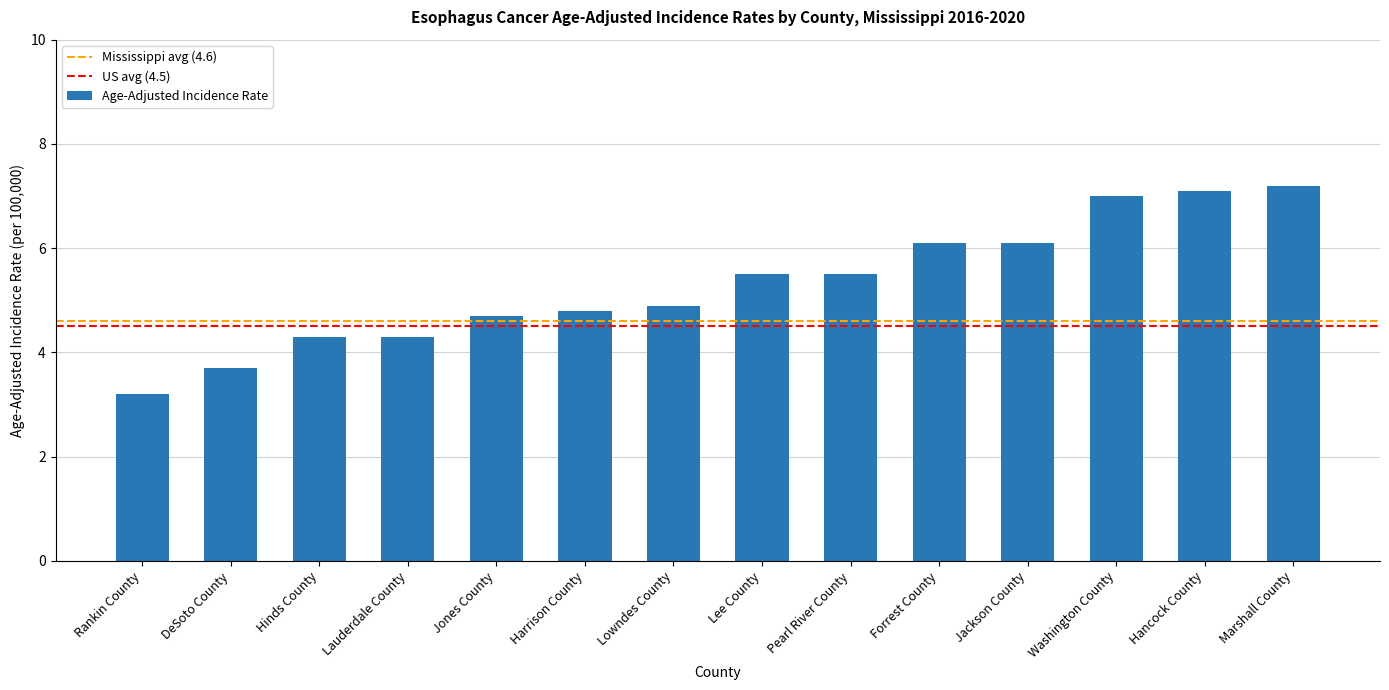

Is it true that the value at DeSoto County is 3.7?

True